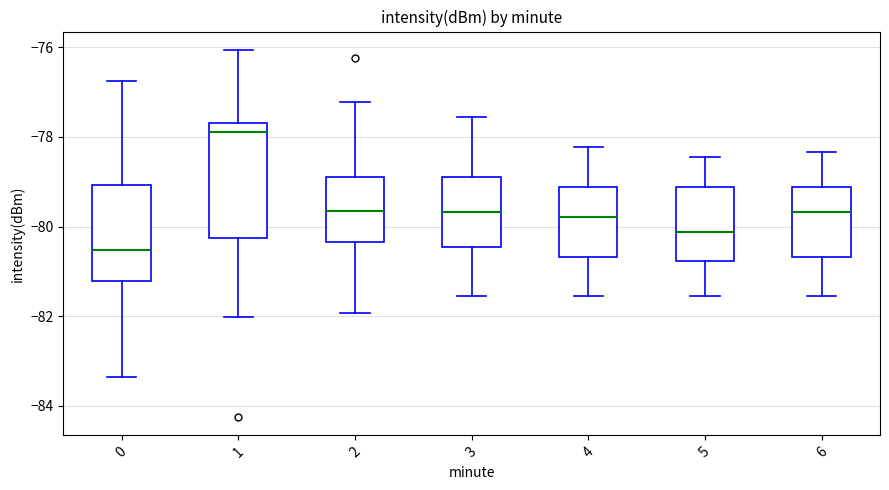

Reading left to right, transcribe this box plot: for each box, give where its median line is, the range the box spans, and where its two whiskers end, as read against the y-axis. The values are not printed on the chart, so give them approximately, as read against the axis.

0: median -80.6, box -81.2 to -79.0, whiskers -83.4 to -76.8
1: median -77.8, box -80.2 to -77.6, whiskers -82.0 to -76.0
2: median -79.6, box -80.4 to -78.8, whiskers -82.0 to -77.2
3: median -79.6, box -80.4 to -78.8, whiskers -81.6 to -77.6
4: median -79.8, box -80.6 to -79.2, whiskers -81.6 to -78.2
5: median -80.2, box -80.8 to -79.2, whiskers -81.6 to -78.4
6: median -79.6, box -80.6 to -79.2, whiskers -81.6 to -78.4